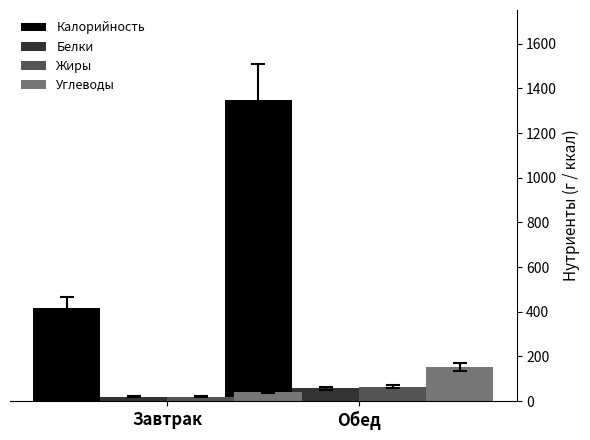

How many groups of bars are there?

2